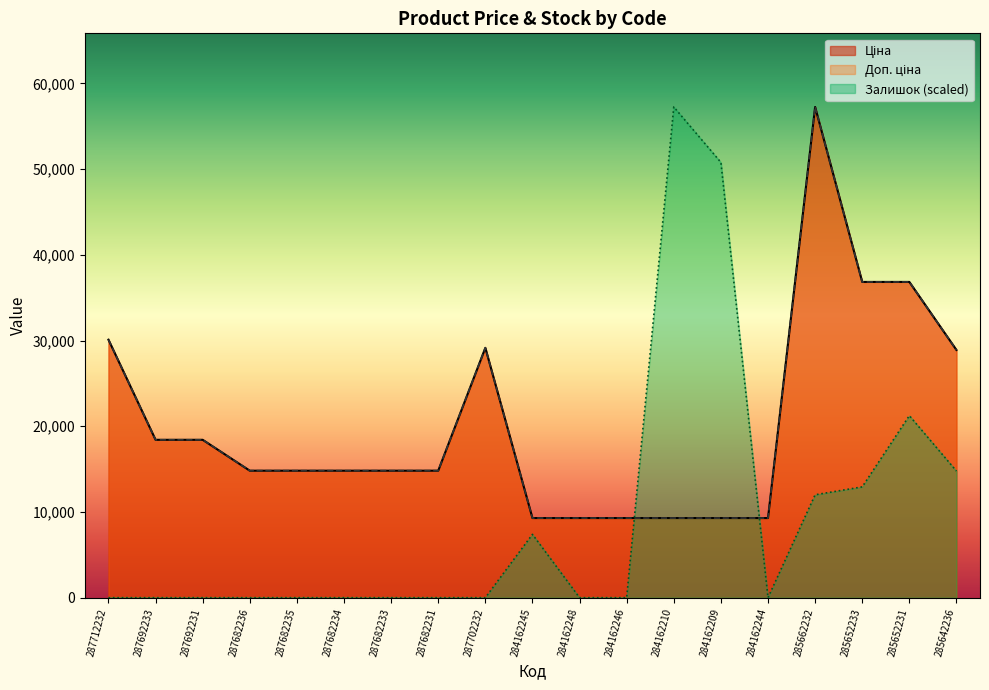

Rank the series at 287692233 from highest to lowest value.

Ціна, Доп. ціна, Залишок